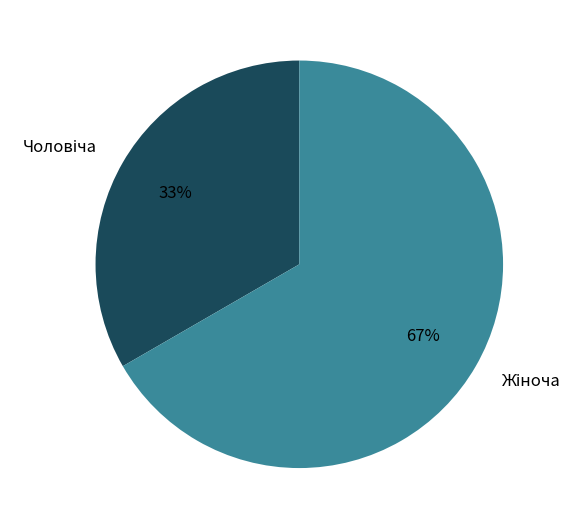

Is there any slice that represents more than half of the pie?

Yes